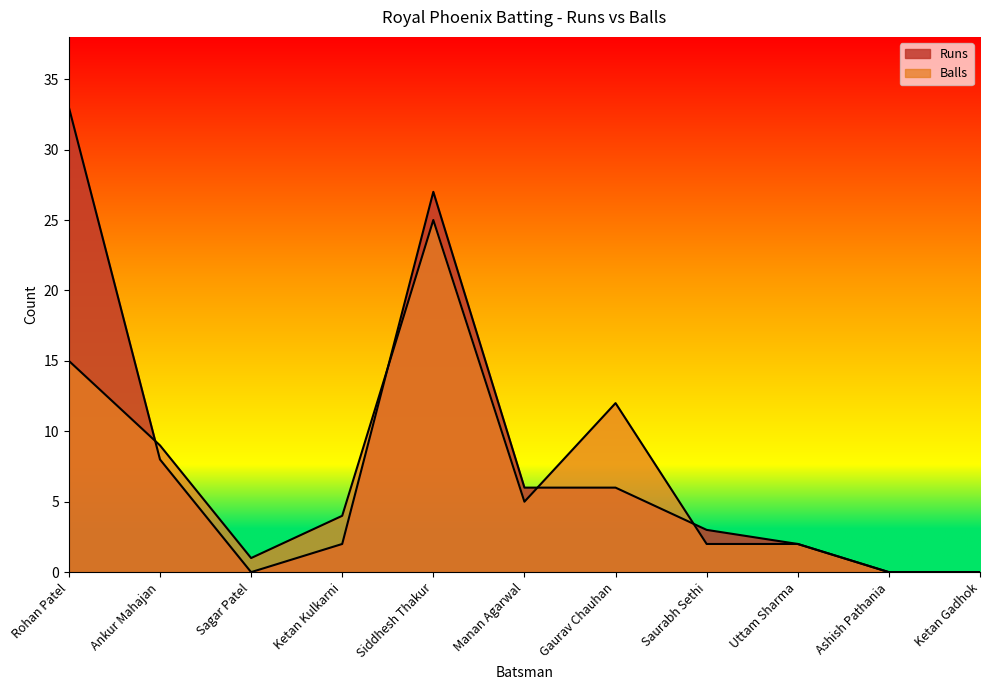

What is the highest value of the Balls series?

25